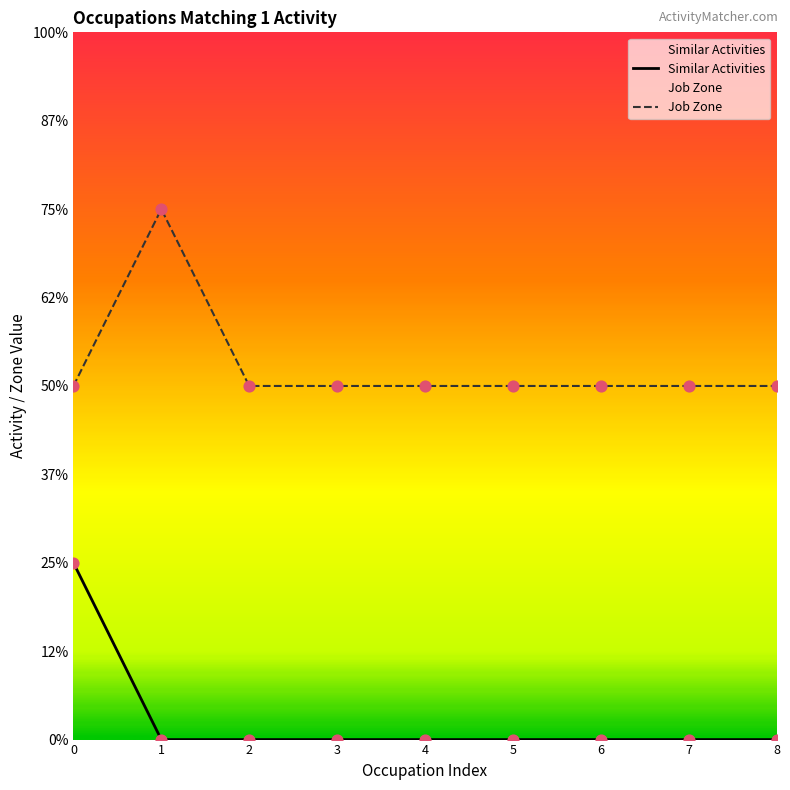

What is the total value across all series at 8?

2